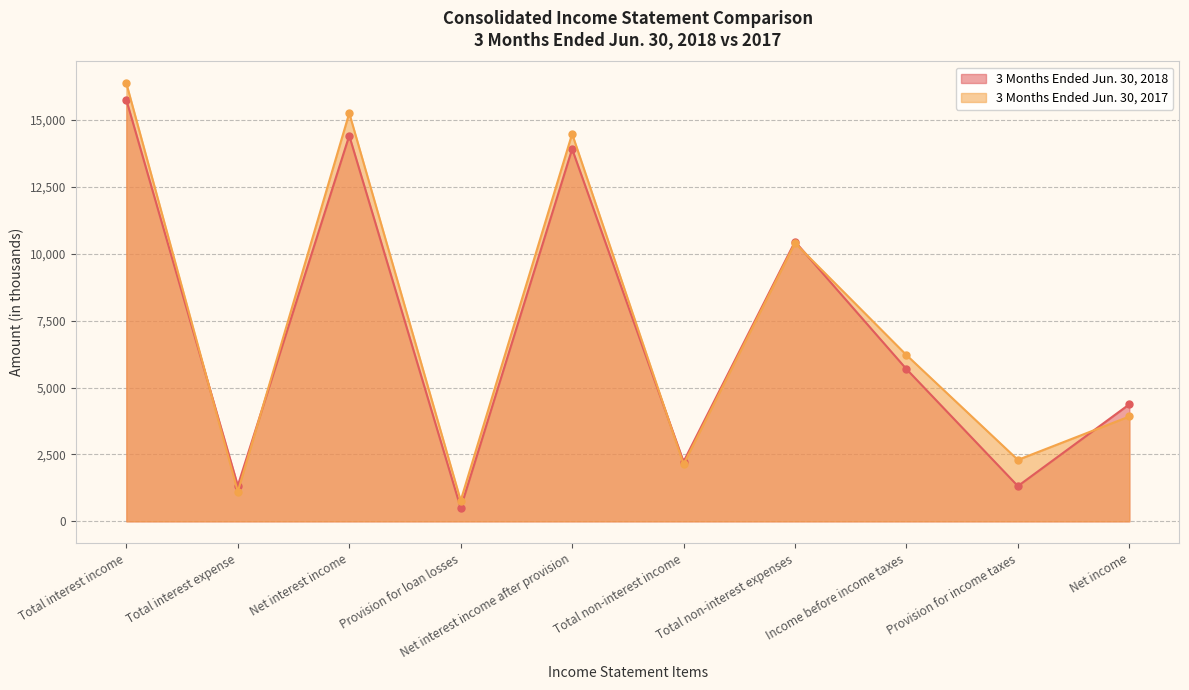

How many series are shown in this chart?

2